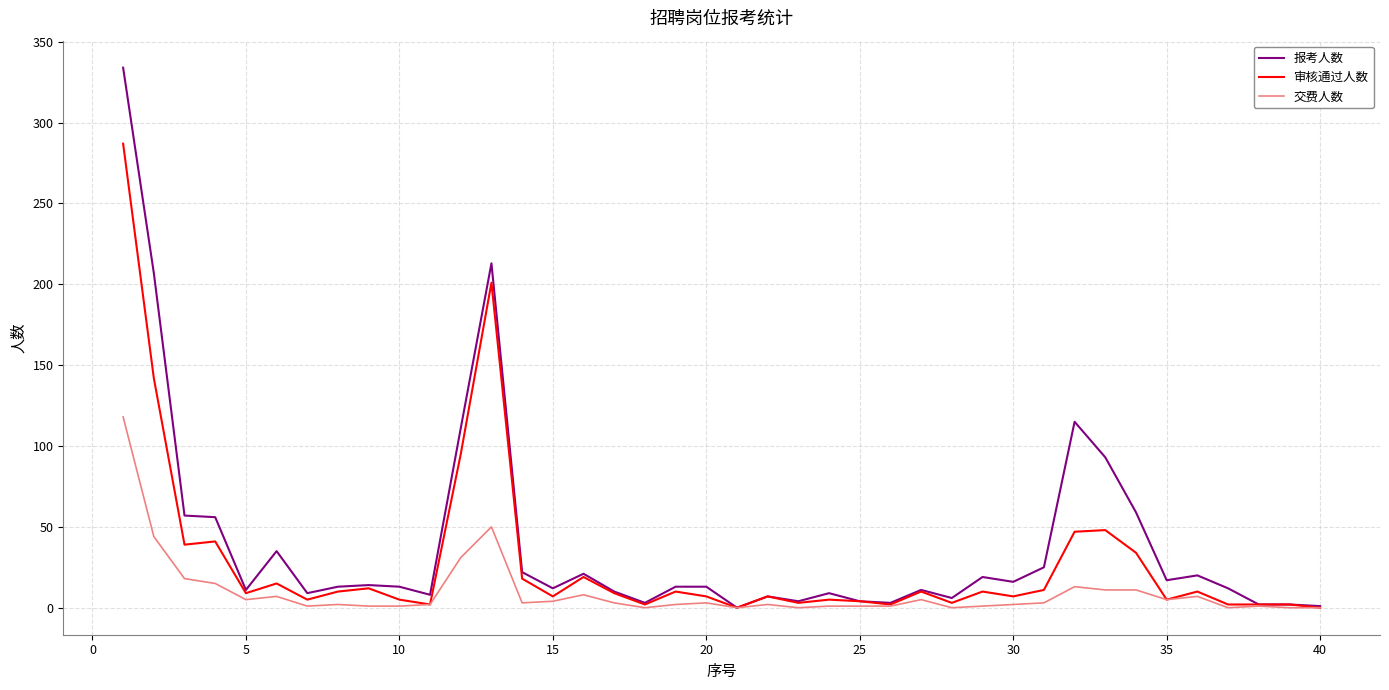

What is the maximum value for 交费人数?

118